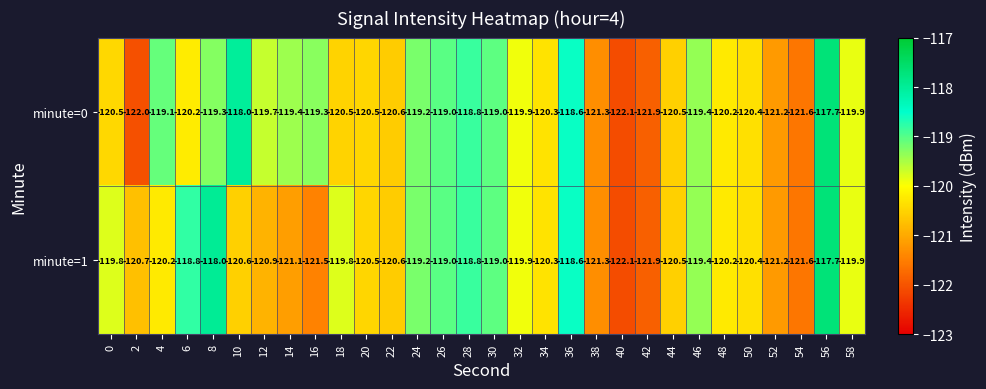

What is the minimum value shown in the chart?

-122.1